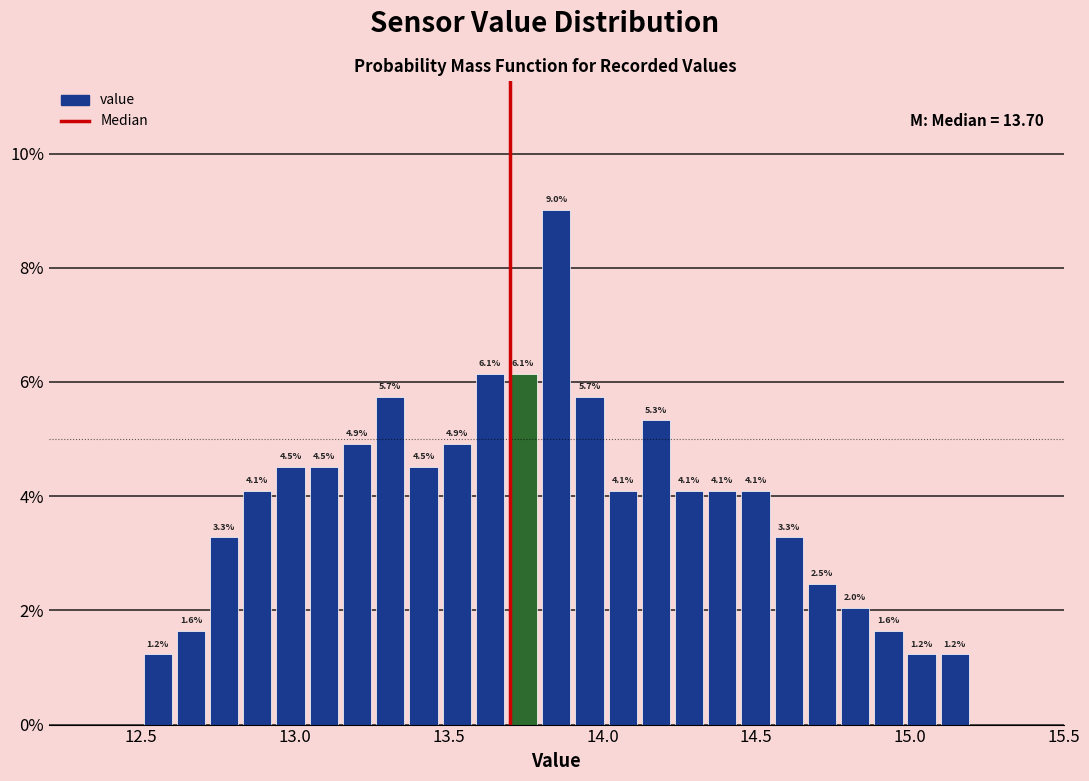

Read against the x-axis, roughly where is the centre of the tallest bar?

13.85